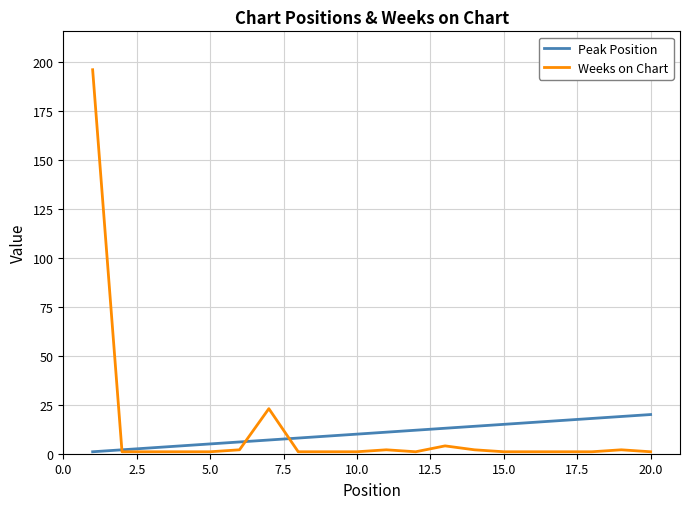

List the series in order of their peak value, highest first.

Weeks on Chart, Peak Position